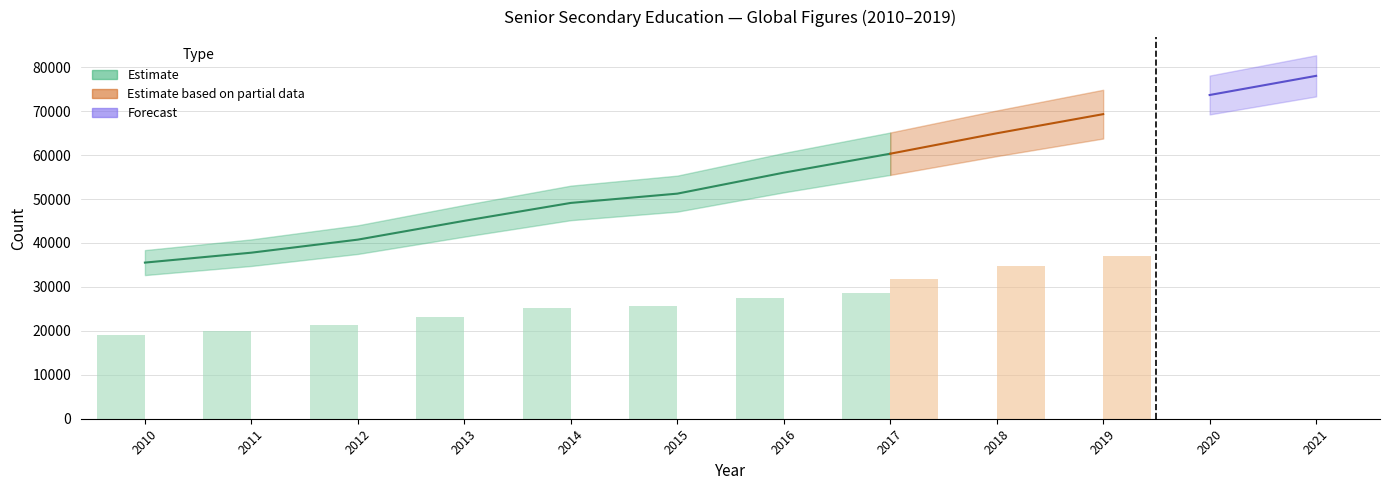

What is the spread (max minus min) of values at 2010?

19117